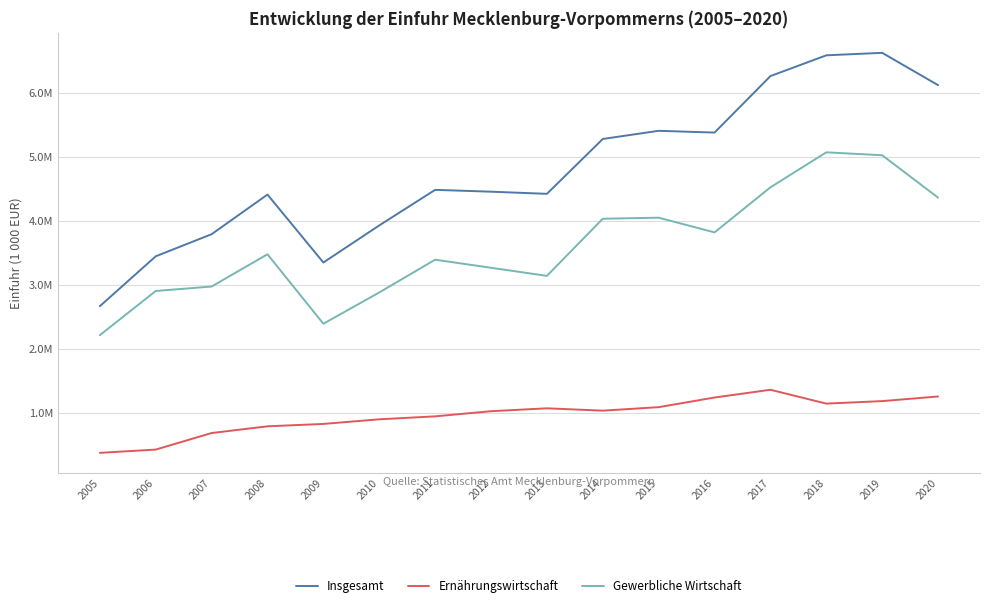

Which series has the largest total across all categories?

Insgesamt